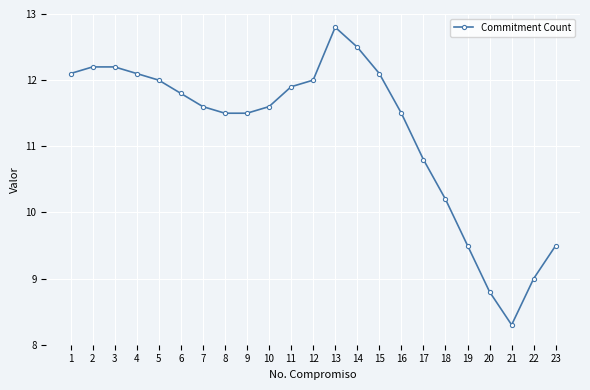

How many data points are less than 11?

7